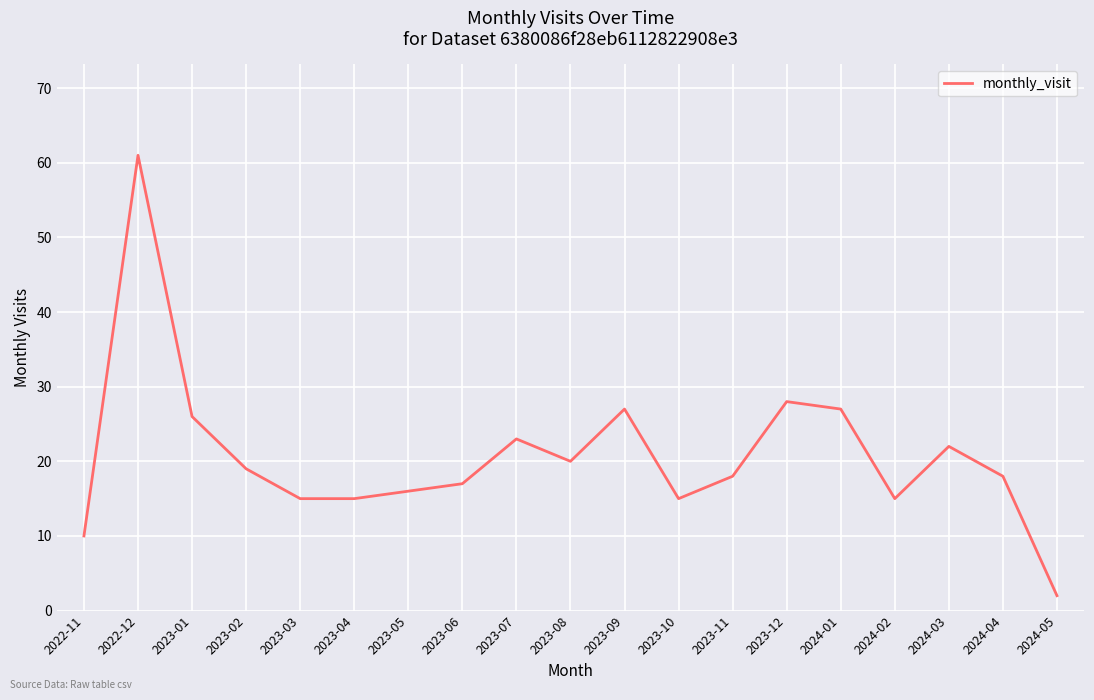

What is the maximum value shown in the chart?

61